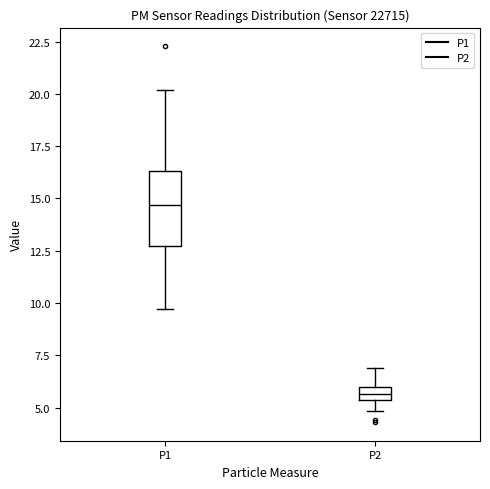

Where does the lower whisker of the box for P2 end on the y-axis? The values are not printed on the chart, so give them approximately, as read against the axis.

5.0